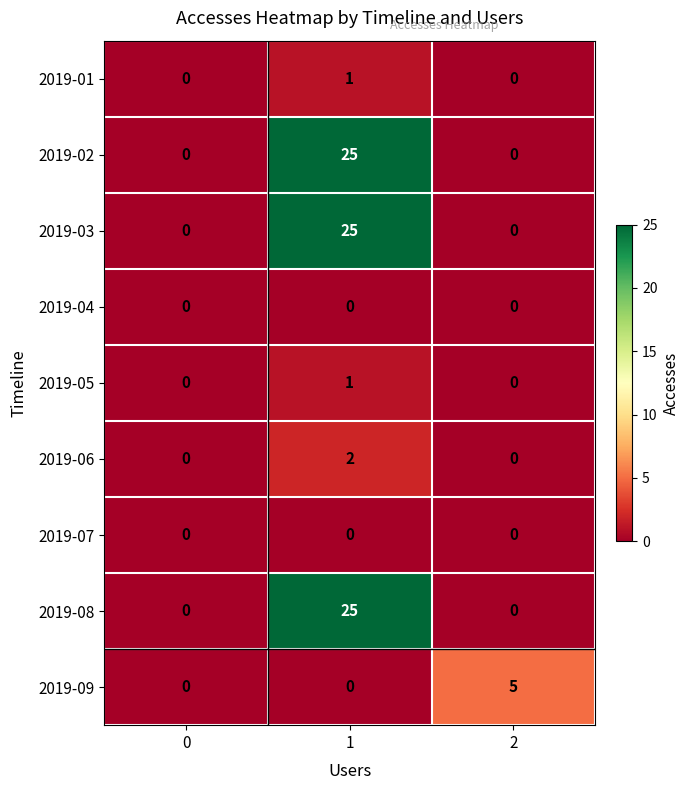

Is it true that 2019-01 equals 1 at 1?

True